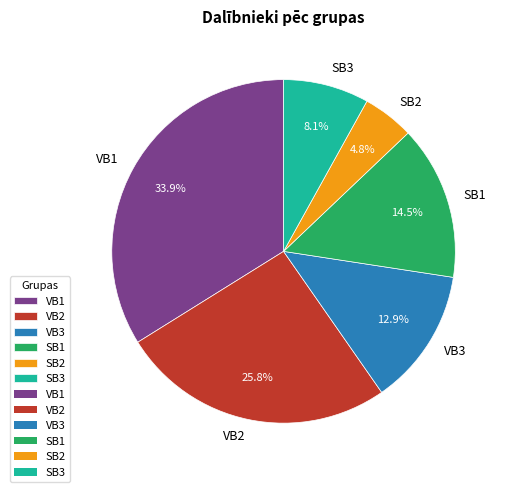

Rank the categories by value from lowest to highest.

SB2, SB3, VB3, SB1, VB2, VB1